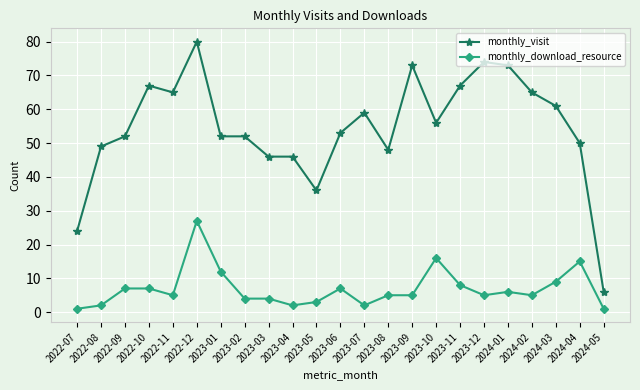

What value does the monthly_visit series have at 2022-09?

52